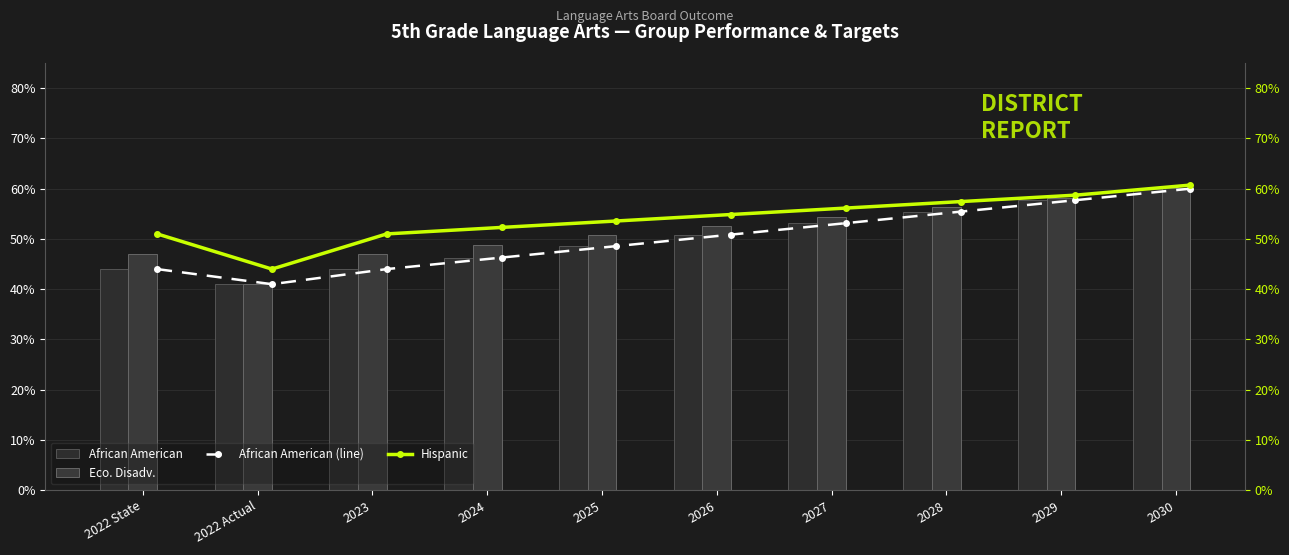

Which series has the largest total across all categories?

Hispanic